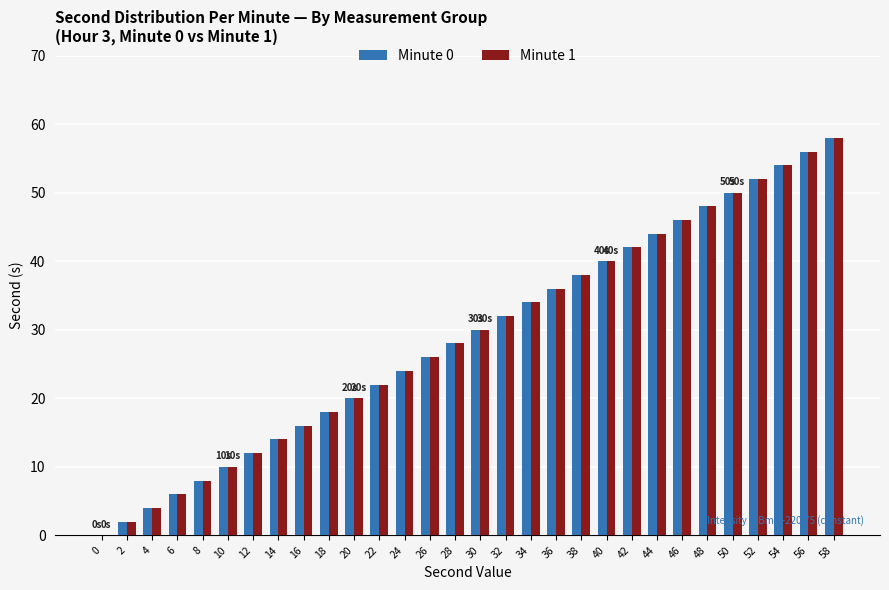

Is it true that Minute 1 equals 29 at 44?

False